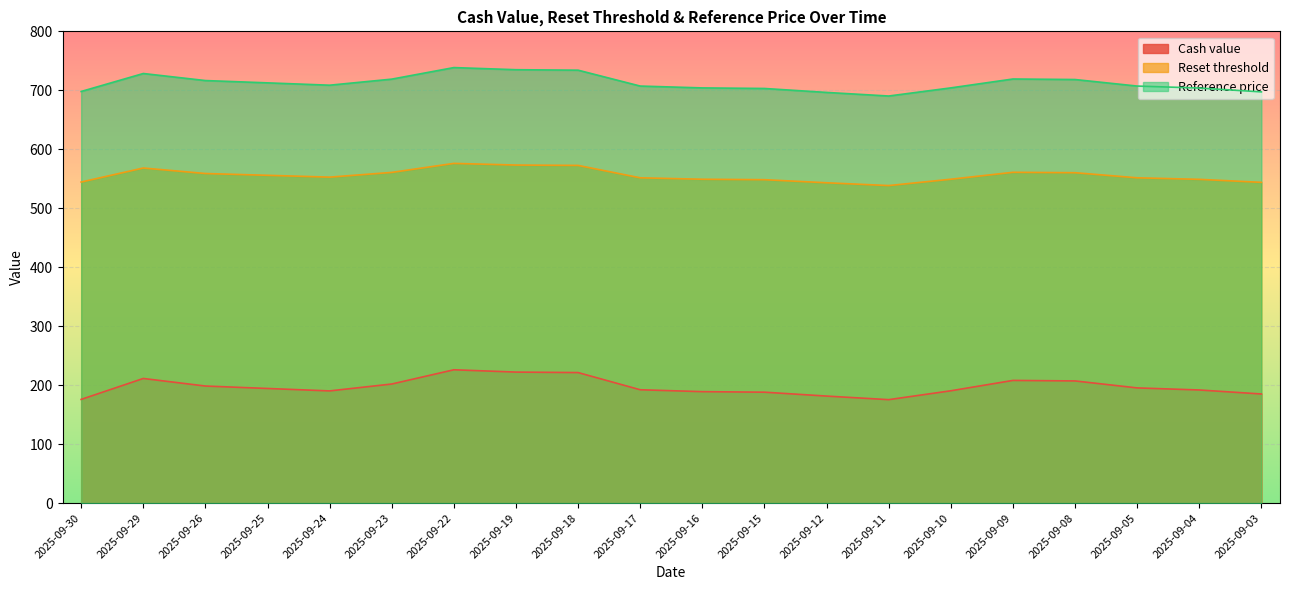

What is the value of the Cash value point at the 8th from the left?

222.1